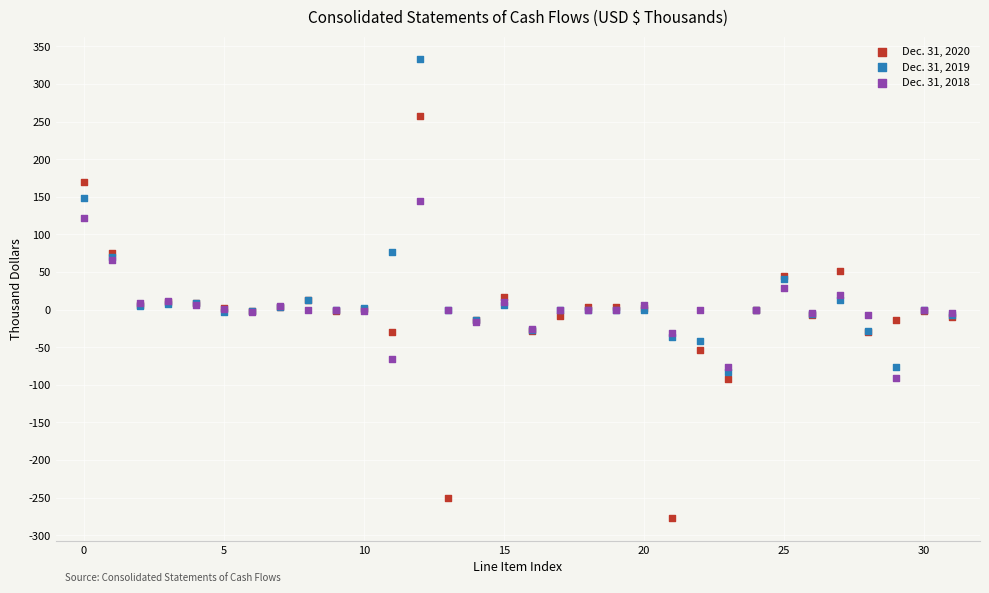

Which series has the widest spread of Y values?

Dec. 31, 2020